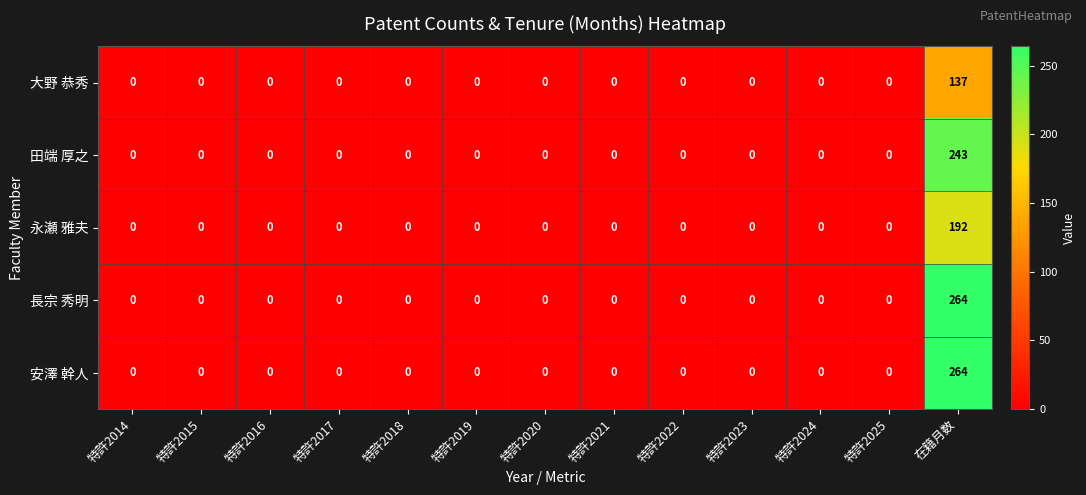

What is the difference between the maximum and minimum values in the 永瀬 雅夫 series?

192